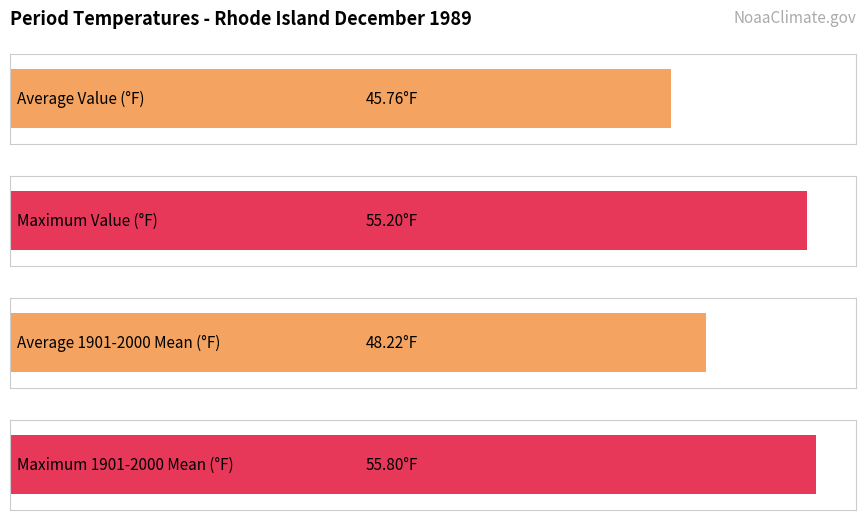

Is the value of Value at 8 greater than the value of 1901-2000 Mean at 8?

No